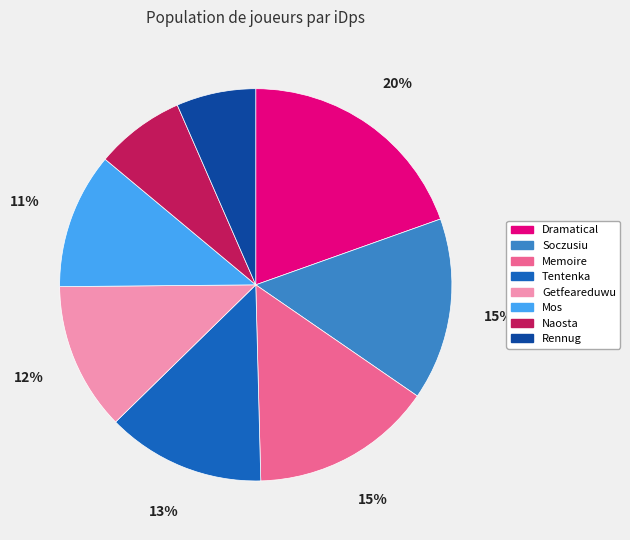

The Rennug slice represents 17% of the pie. True or false?

False